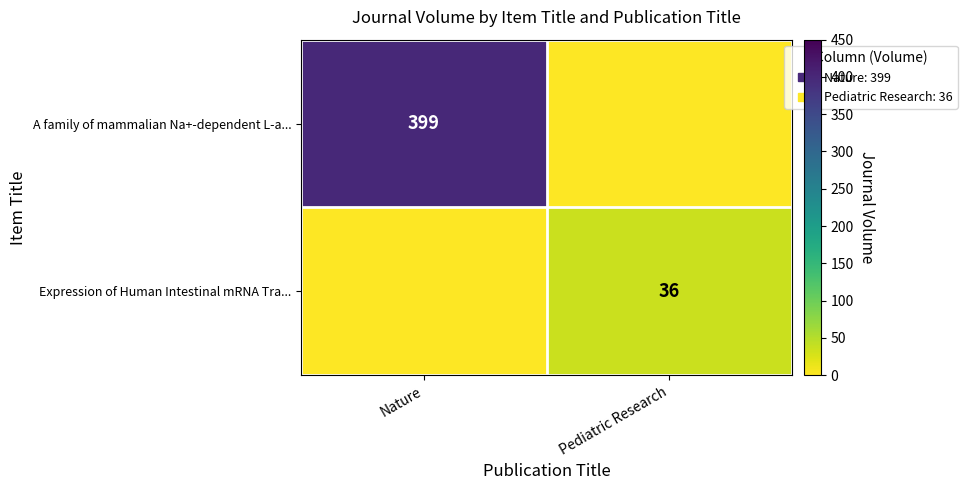

At how many categories does at least one series exceed 231?

1